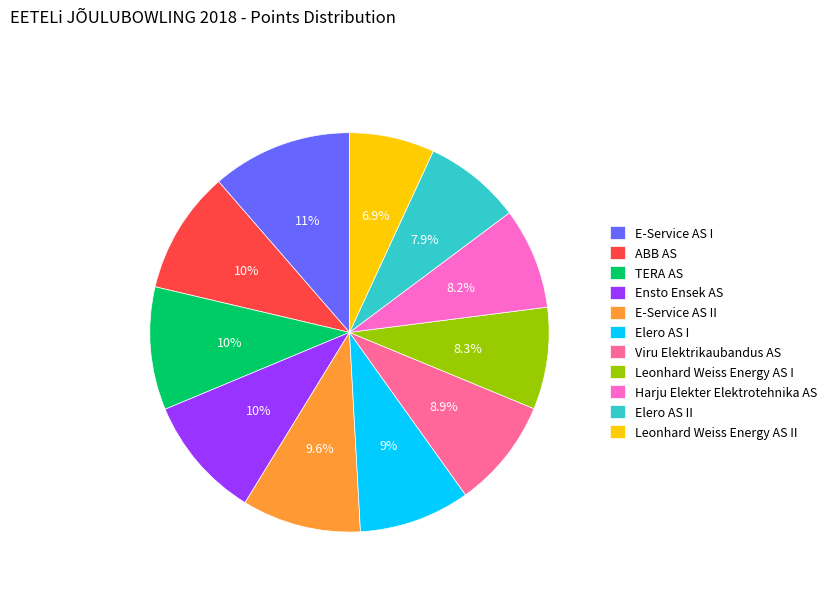

Does Elero AS II account for over 50% of the chart?

No